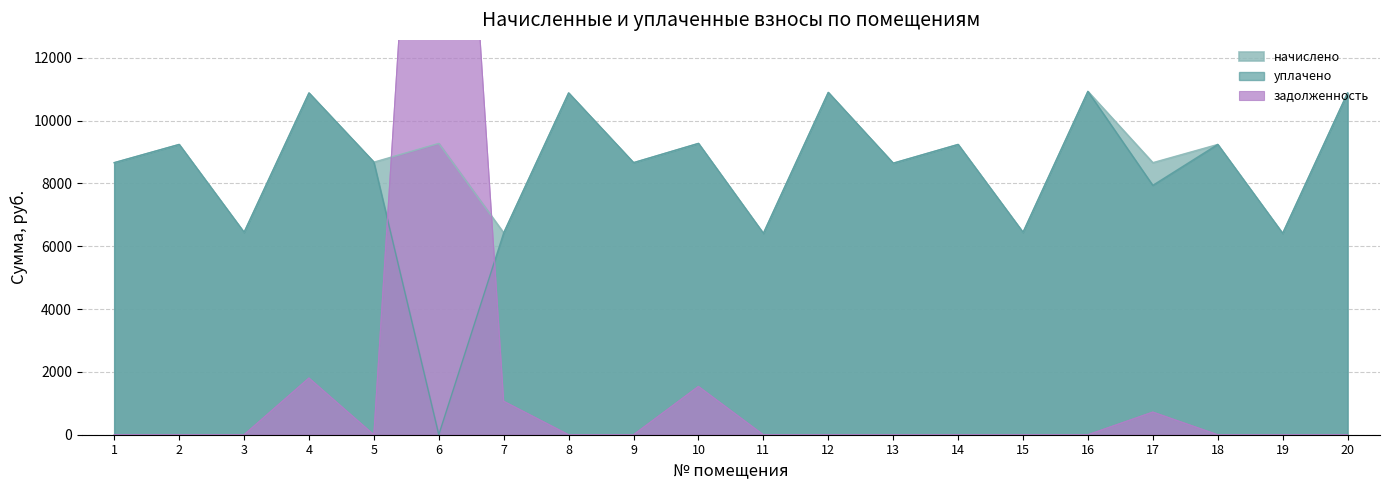

The value of начислено at 18 is 15425.3. True or false?

False